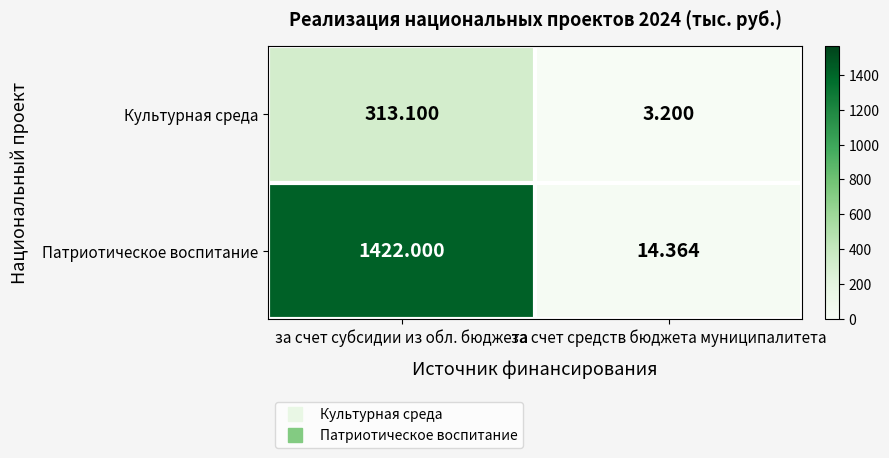

At which category does the chart reach its minimum across all series?

за счет средств бюджета муниципалитета